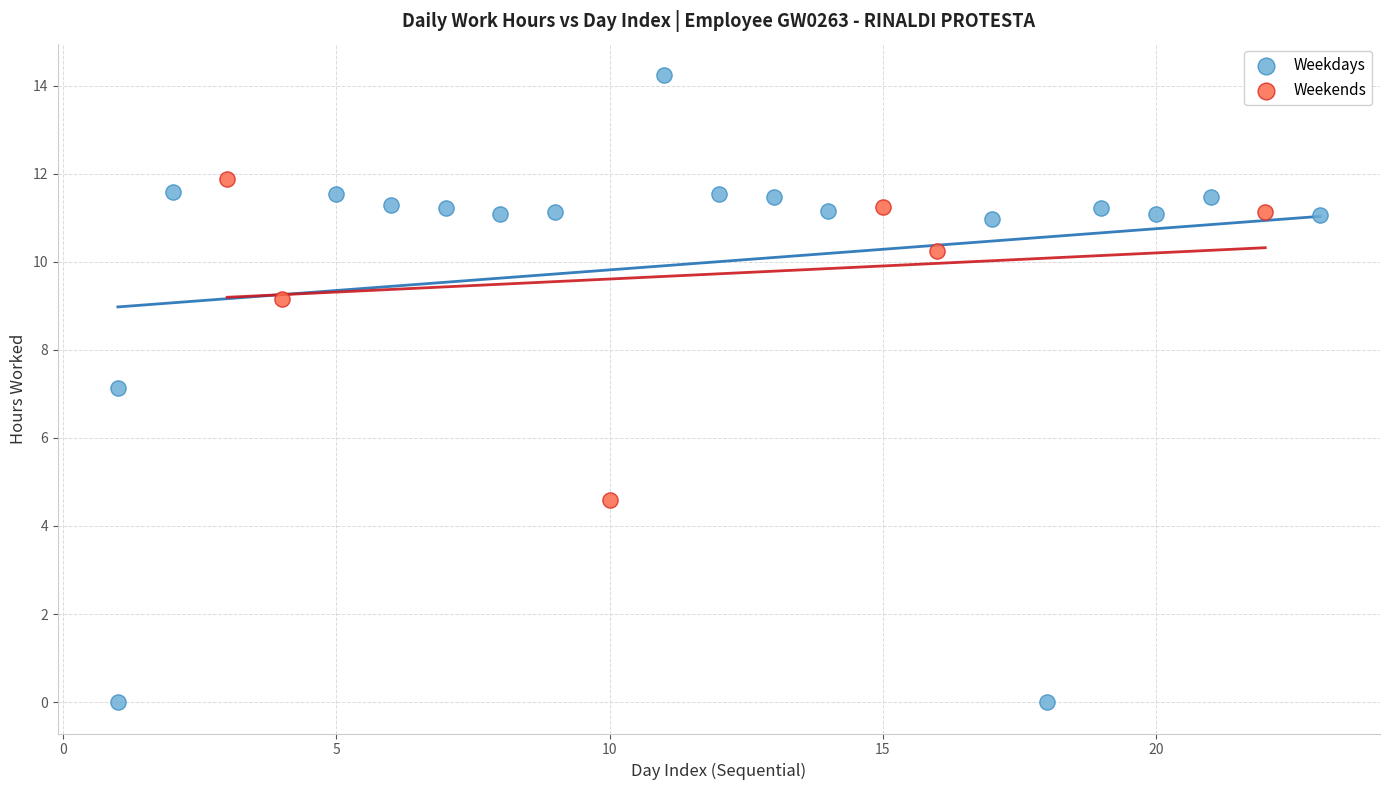

Which series contains the highest Y value?

Weekdays